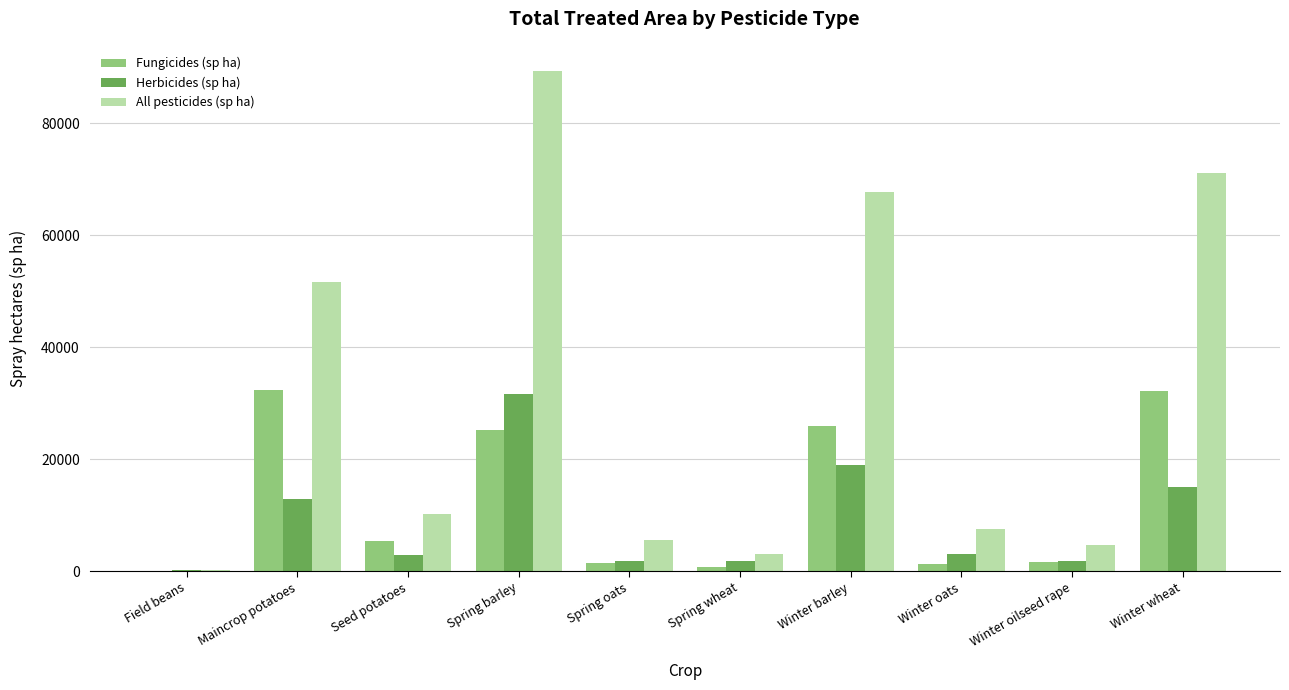

What is the total value across all series at Field beans?

600.2